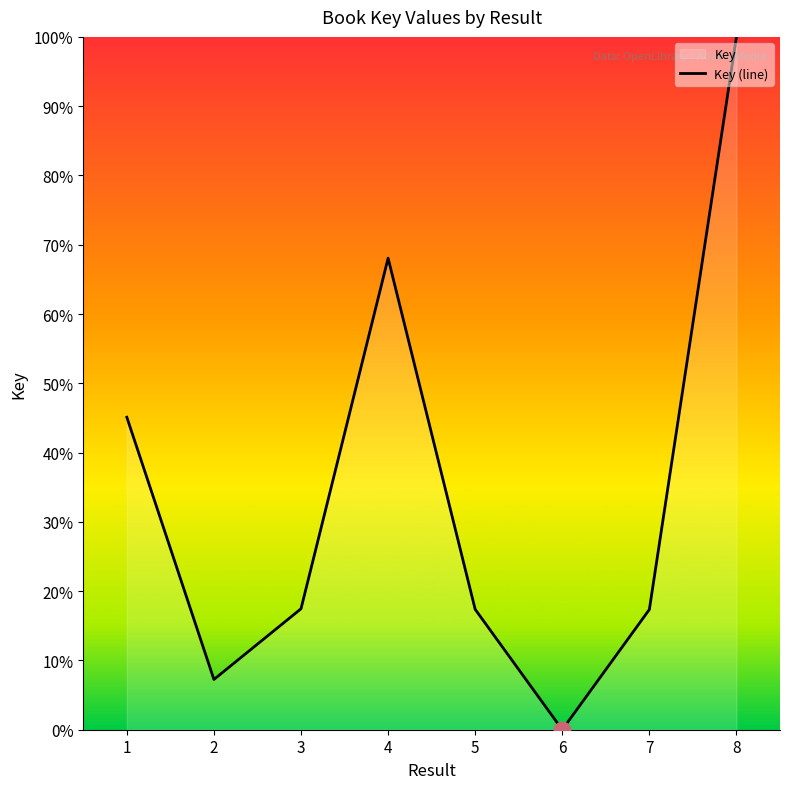

Reading left to right, what are all the values shown in this chart?

1=45.1	2=7.3	3=17.5	4=68.1	5=17.4	6=0.0	7=17.4	8=100.0